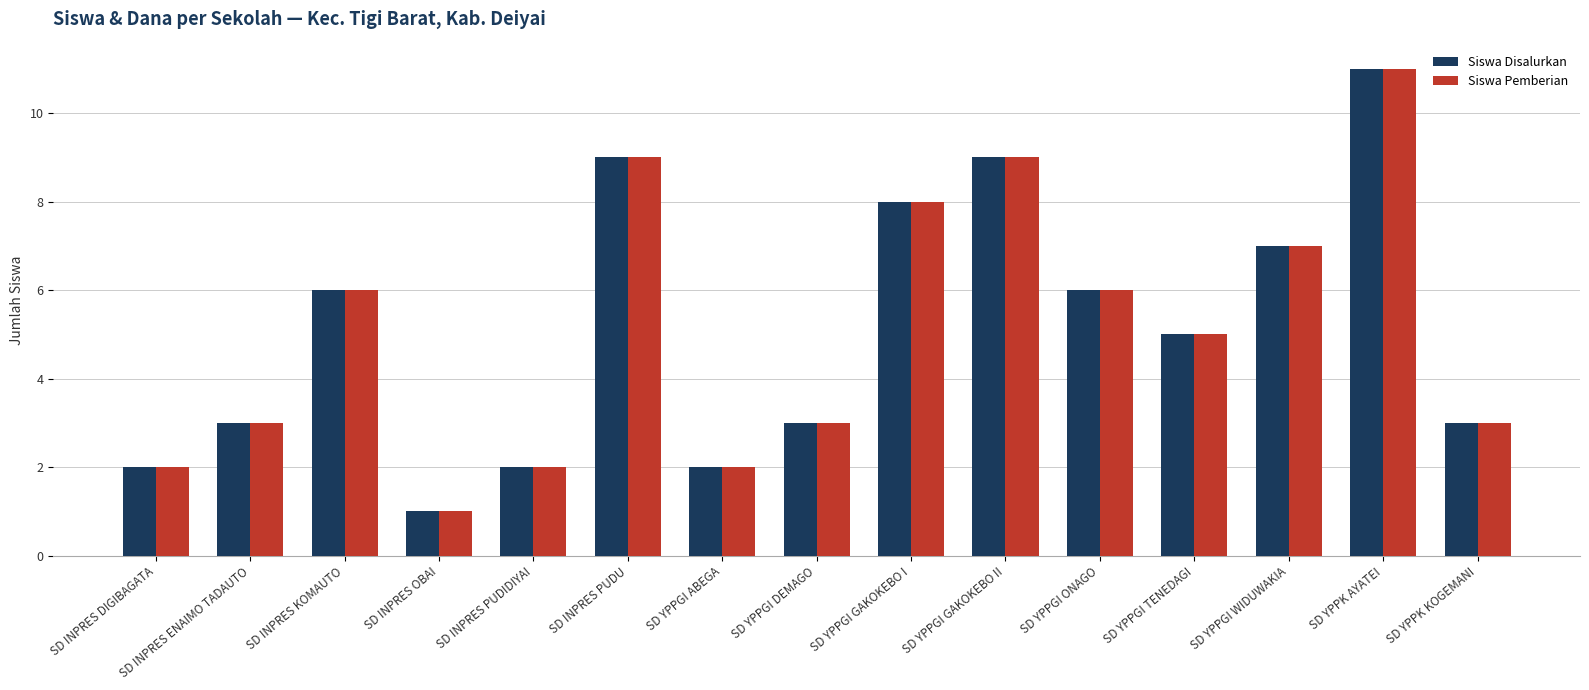

The value of Siswa Disalurkan at SD YPPGI WIDUWAKIA is 7. True or false?

True